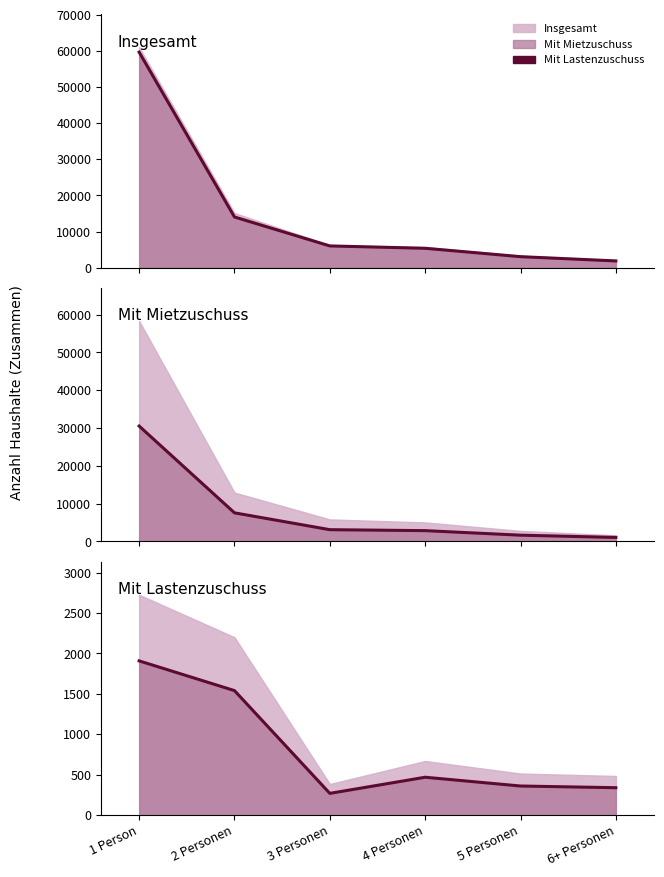

At 5 Personen, list the series in order from largest to smallest.

Insgesamt, Mit Mietzuschuss, Mit Lastenzuschuss